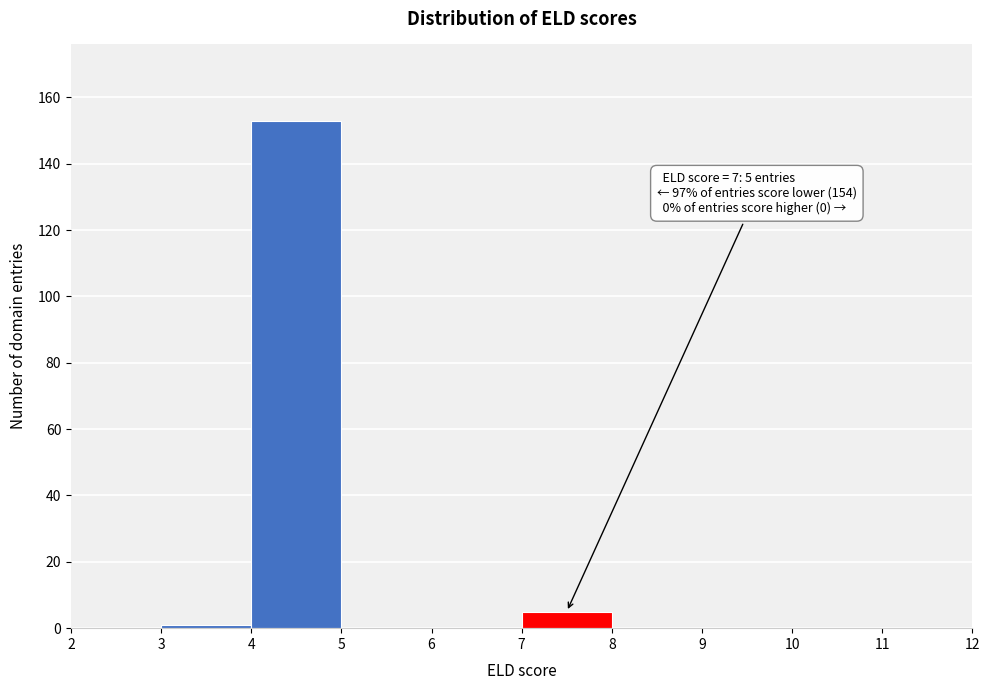

Over which range of the x-axis is the bar tallest?

4 to 5